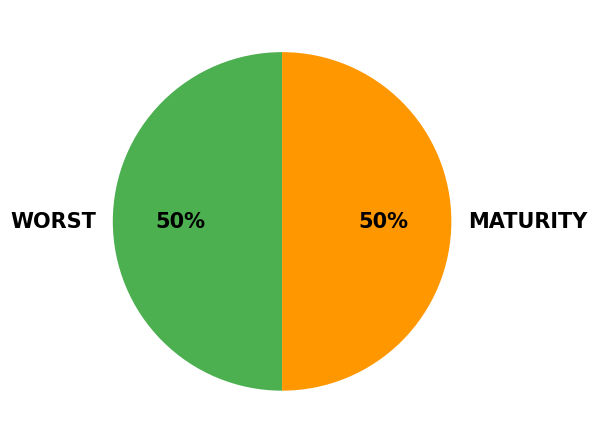

Is the sum of MATURITY and WORST greater than half?

Yes